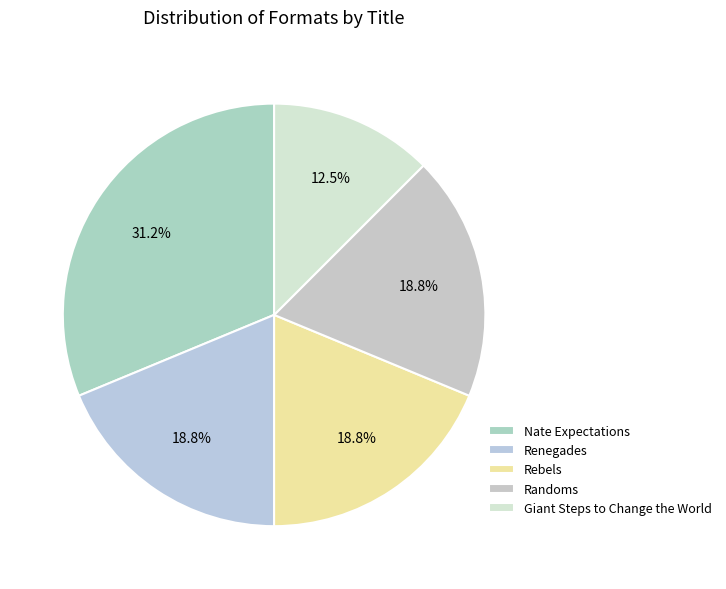

To the nearest percent, what percentage of the pie is Giant Steps to Change the World?

12%